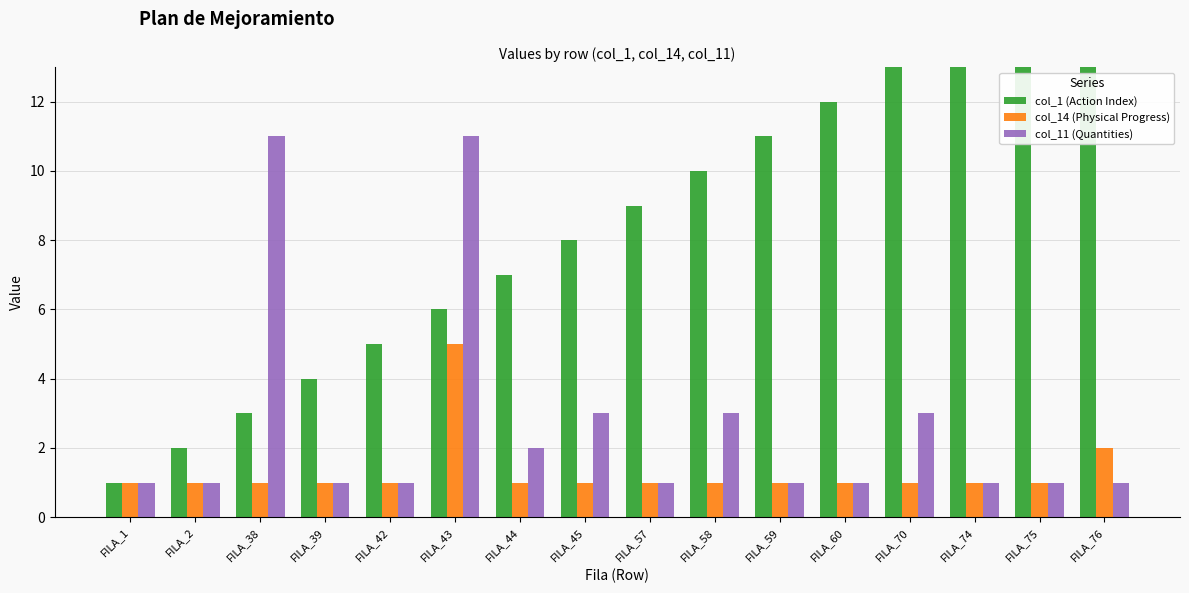

What is the value of the col_14 (Physical Progress) bar at the 13th from the left?

1